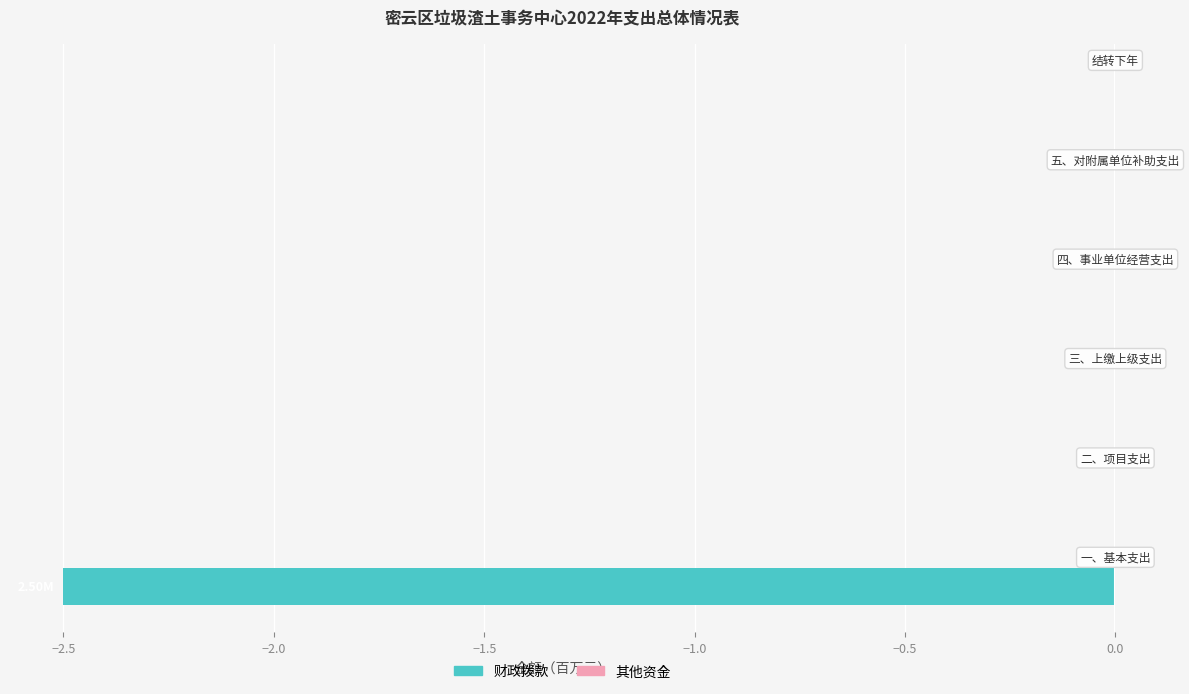

Are the bars horizontal?

Yes